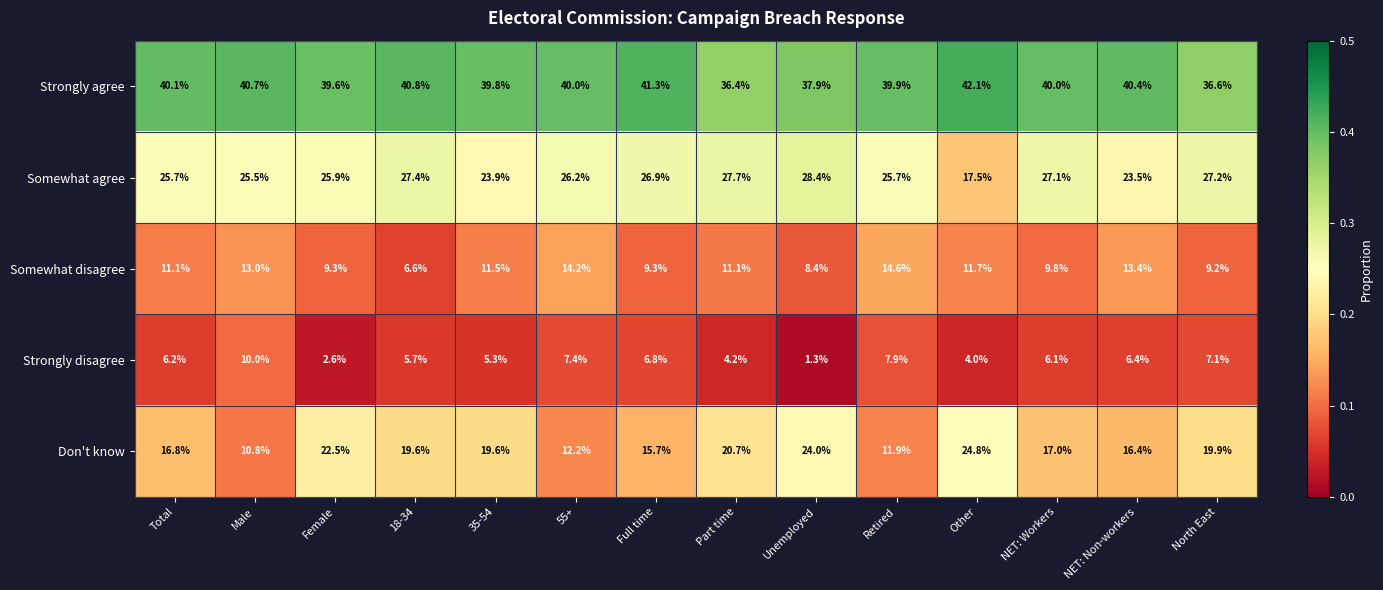

What is the total value across all series at NET: Workers?

100.0